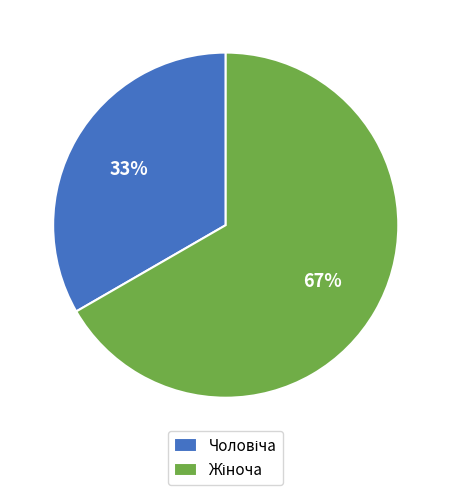

How many slices are in this pie chart?

2